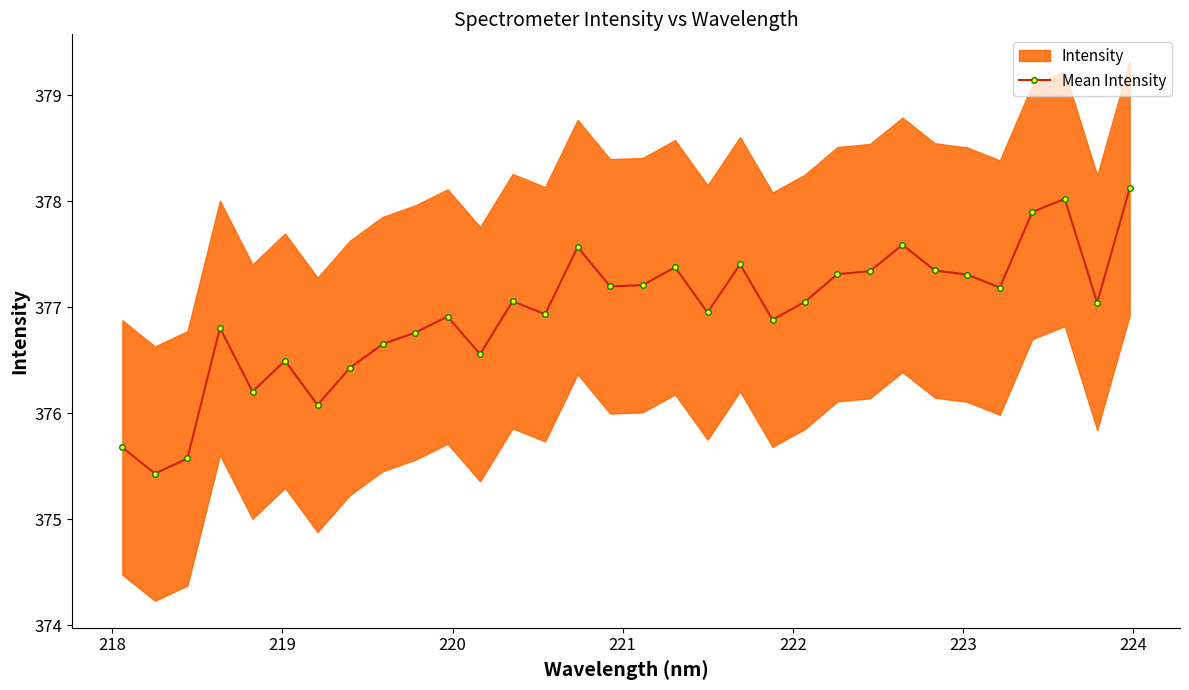

What is the value of the Mean Intensity point at the 27th from the left?

377.3